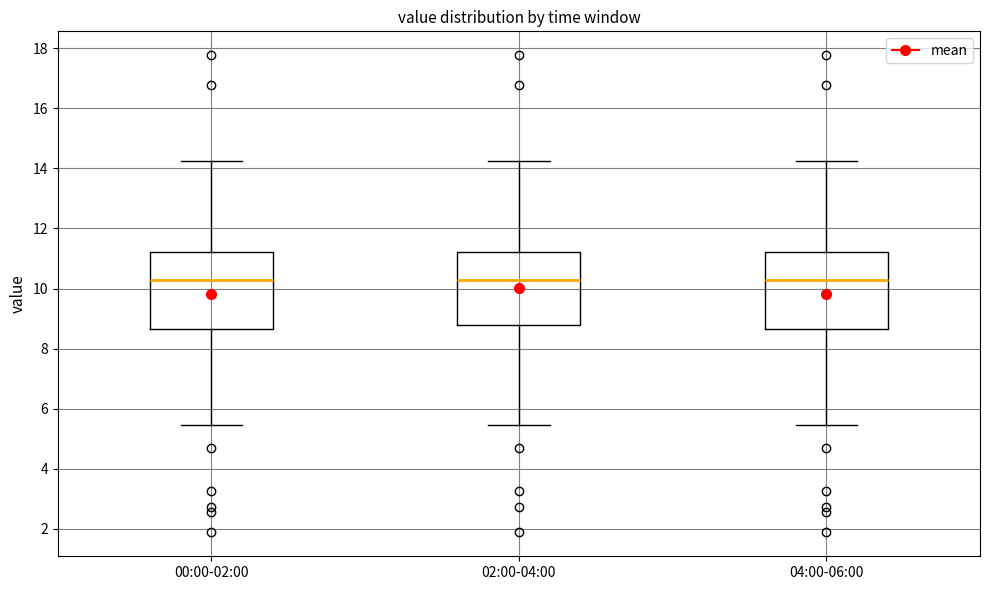

Reading left to right, read every box against the y-axis: the position of its median line, the range the box covers, and the ends of its whiskers. The values are not printed on the chart, so give them approximately, as read against the axis.

00:00-02:00: median 10.2, box 8.6 to 11.2, whiskers 5.4 to 14.2
02:00-04:00: median 10.2, box 8.8 to 11.2, whiskers 5.4 to 14.2
04:00-06:00: median 10.2, box 8.6 to 11.2, whiskers 5.4 to 14.2